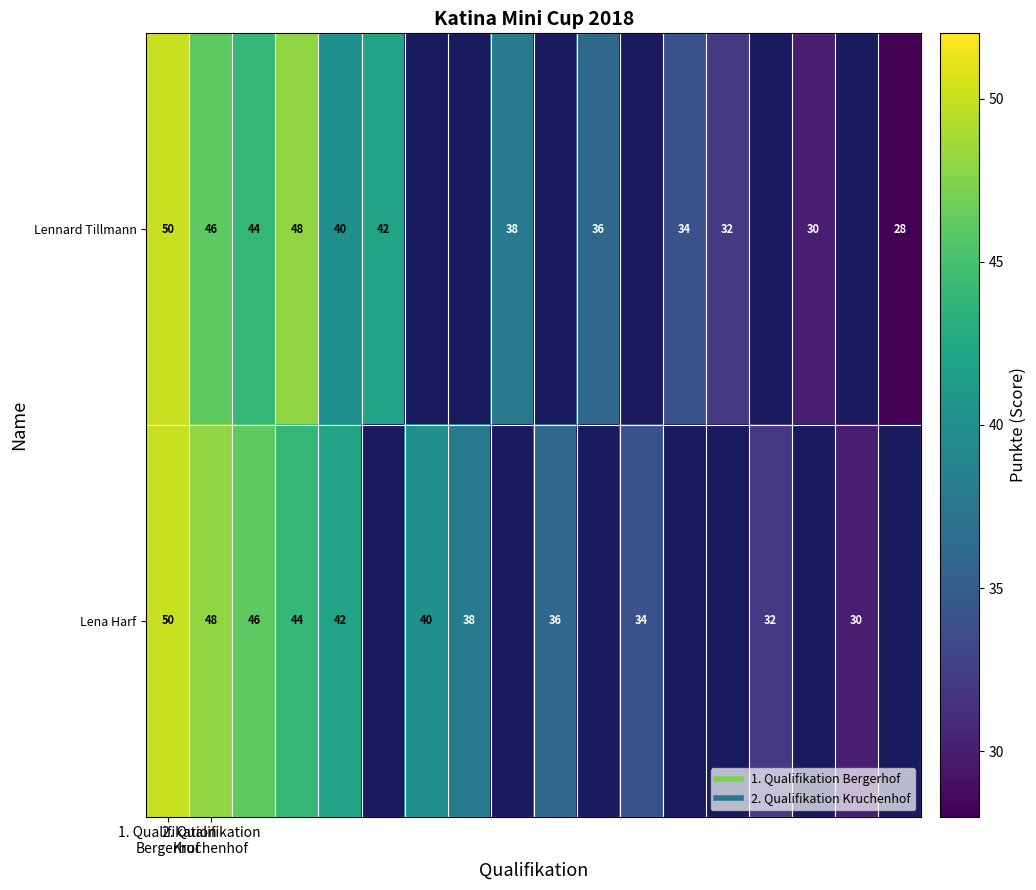

True or false: Lennard Tillmann has a value of 50.0 at 1. Qualifikation Bergerhof.

True